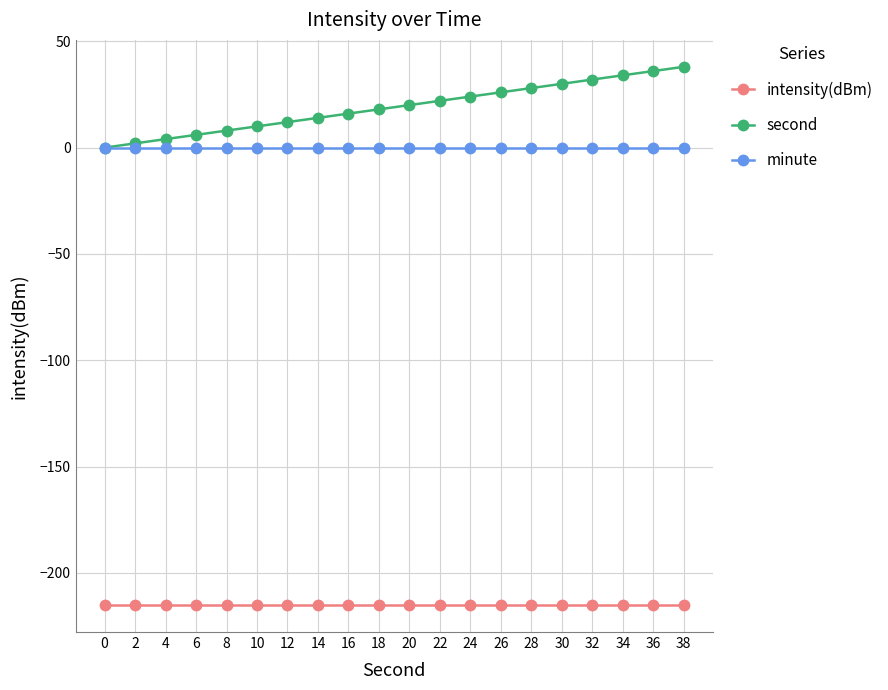

Reading left to right, extract all data points from this chart.

intensity(dBm): 0=-215.1	2=-215.1	4=-215.1	6=-215.1	8=-215.1	10=-215.1	12=-215.1	14=-215.1	16=-215.1	18=-215.1	20=-215.1	22=-215.1	24=-215.1	26=-215.1	28=-215.1	30=-215.1	32=-215.1	34=-215.1	36=-215.1	38=-215.1
second: 0=0.0	2=2.0	4=4.0	6=6.0	8=8.0	10=10.0	12=12.0	14=14.0	16=16.0	18=18.0	20=20.0	22=22.0	24=24.0	26=26.0	28=28.0	30=30.0	32=32.0	34=34.0	36=36.0	38=38.0
minute: 0=0.0	2=0.0	4=0.0	6=0.0	8=0.0	10=0.0	12=0.0	14=0.0	16=0.0	18=0.0	20=0.0	22=0.0	24=0.0	26=0.0	28=0.0	30=0.0	32=0.0	34=0.0	36=0.0	38=0.0